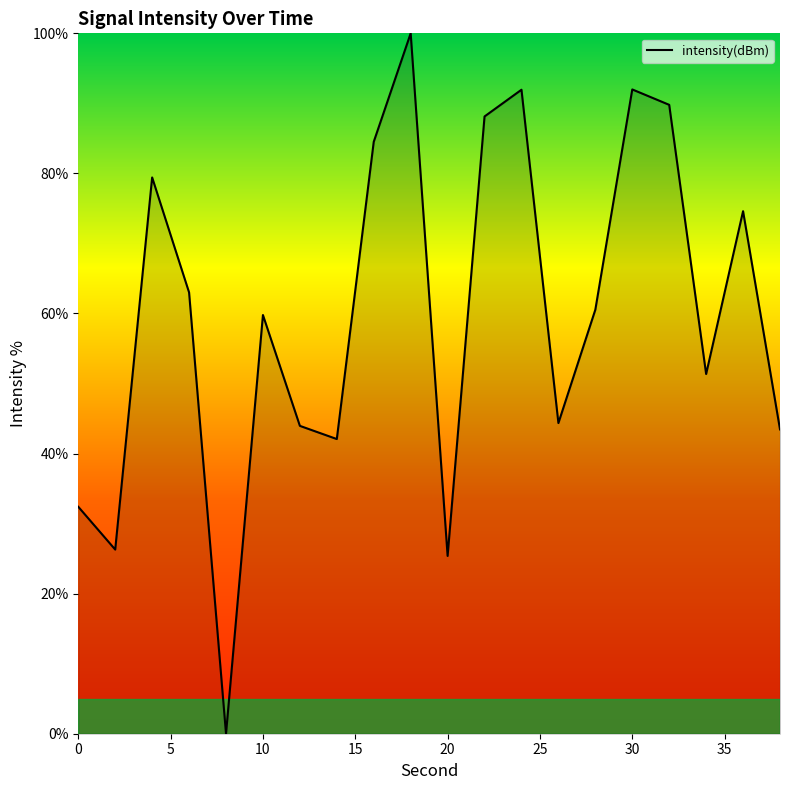

What is the maximum value shown in the chart?

100.0